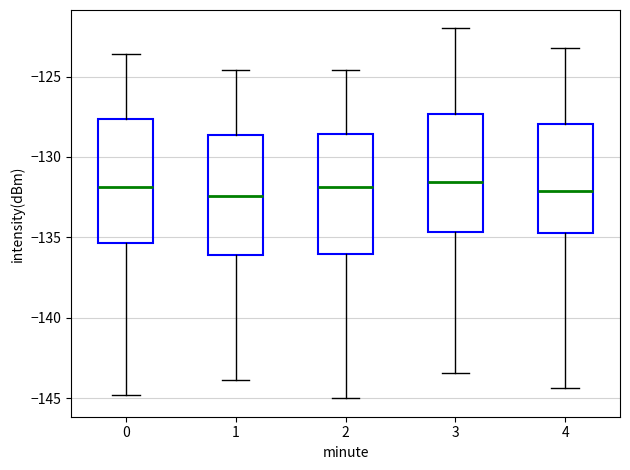

Reading left to right, read every box against the y-axis: the position of its median line, the range the box covers, and the ends of its whiskers. The values are not printed on the chart, so give them approximately, as read against the axis.

0: median -132.0, box -135.5 to -127.5, whiskers -145.0 to -123.5
1: median -132.5, box -136.0 to -128.5, whiskers -144.0 to -124.5
2: median -132.0, box -136.0 to -128.5, whiskers -145.0 to -124.5
3: median -131.5, box -134.5 to -127.5, whiskers -143.5 to -122.0
4: median -132.0, box -135.0 to -128.0, whiskers -144.5 to -123.0